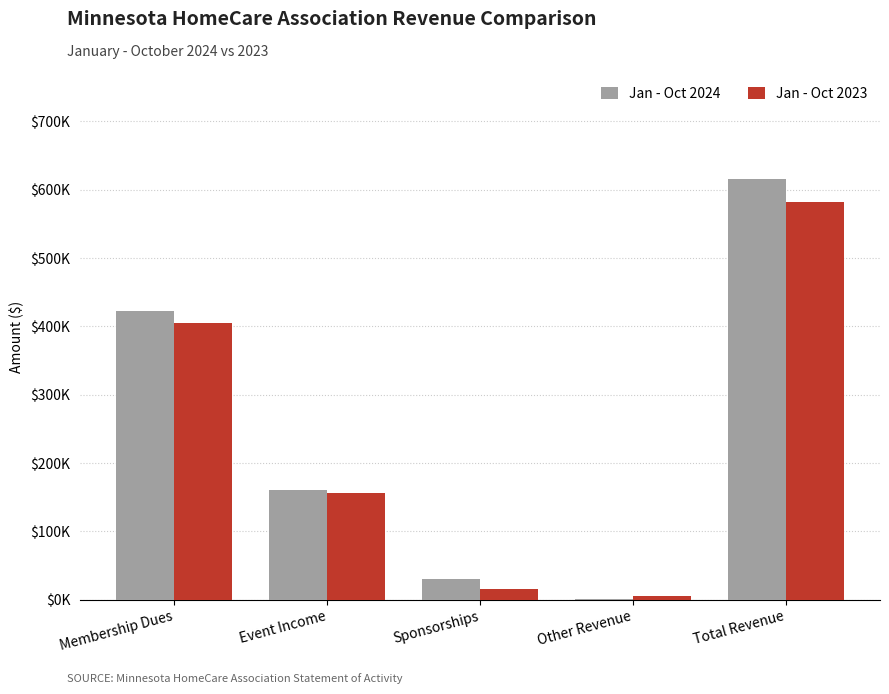

What is the label of the 1st bar from the left?

Membership Dues